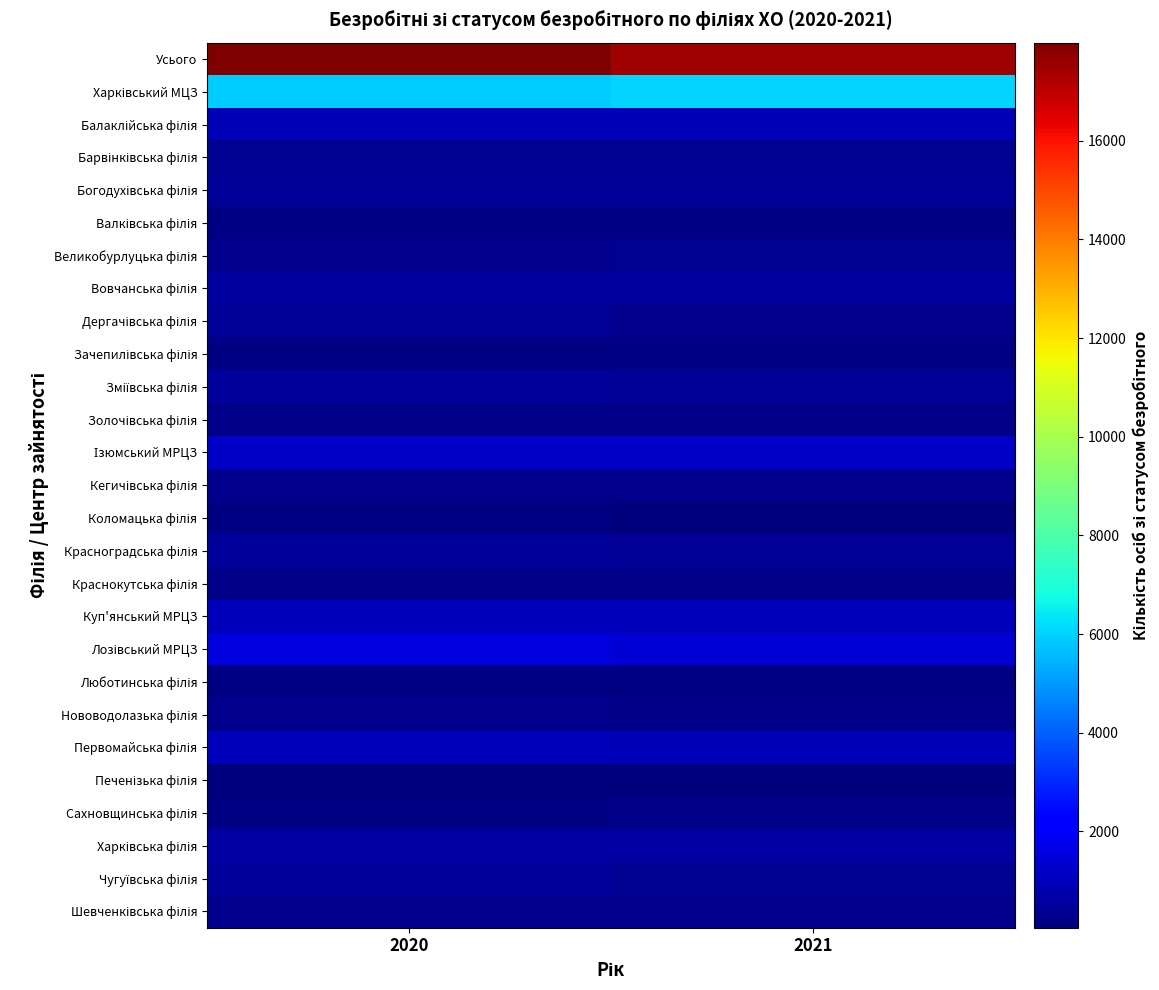

What is the maximum value shown in the chart?

17990